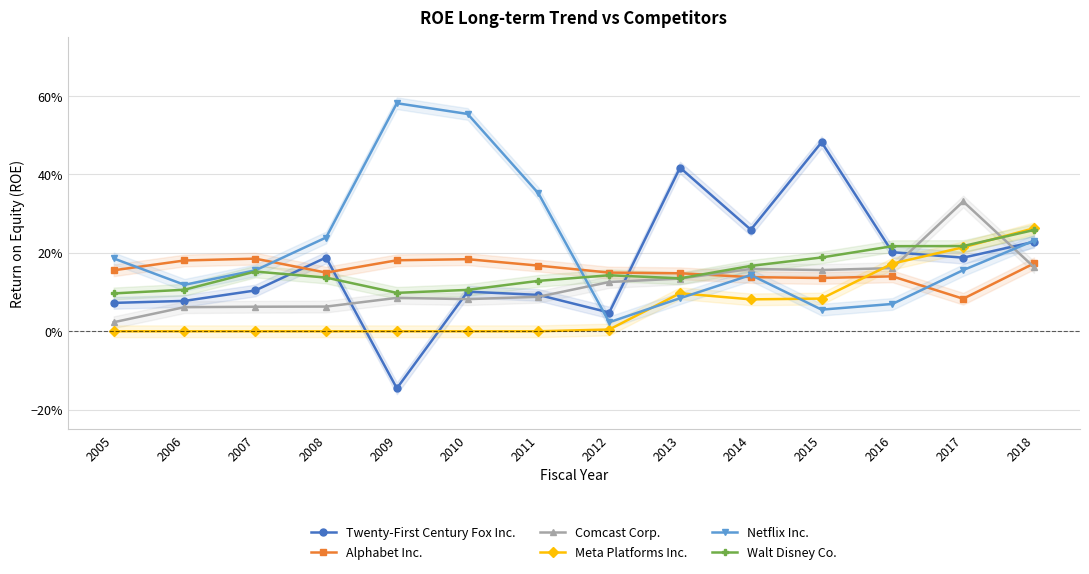

What is the sum of the Twenty-First Century Fox Inc. values at 2008 and 2005?

0.3